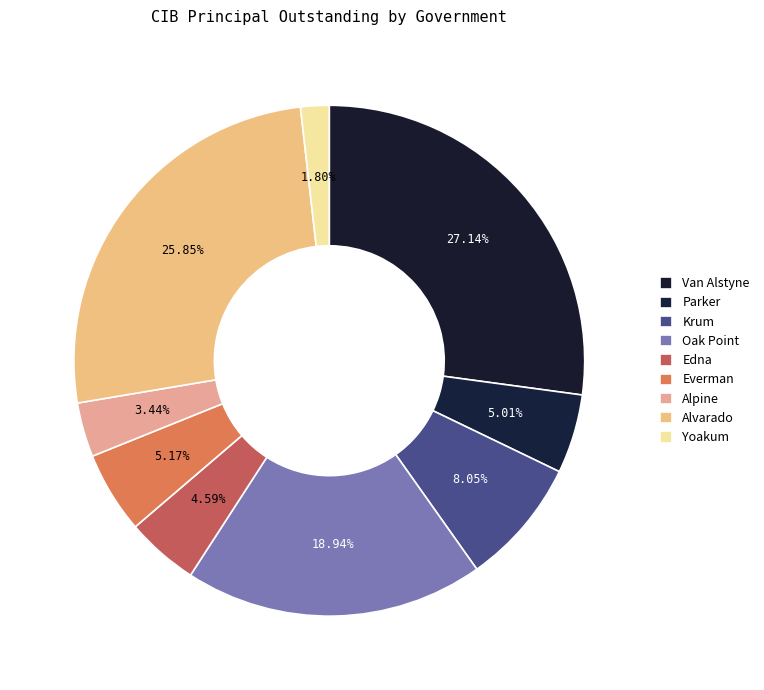

What percentage is the Edna slice, to the nearest percent?

5%